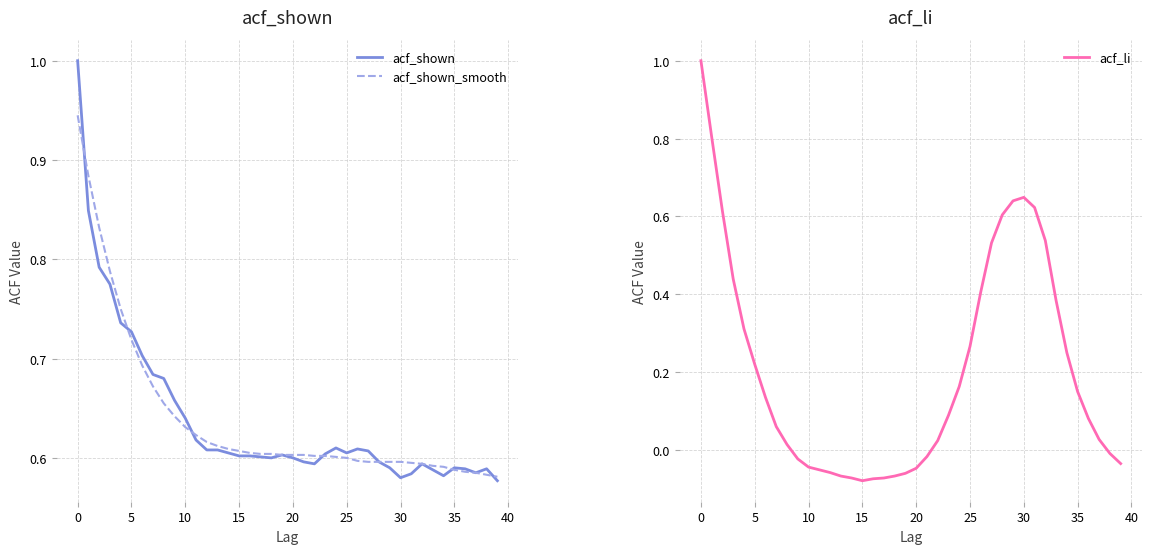

Count the number of data series in this chart.

3